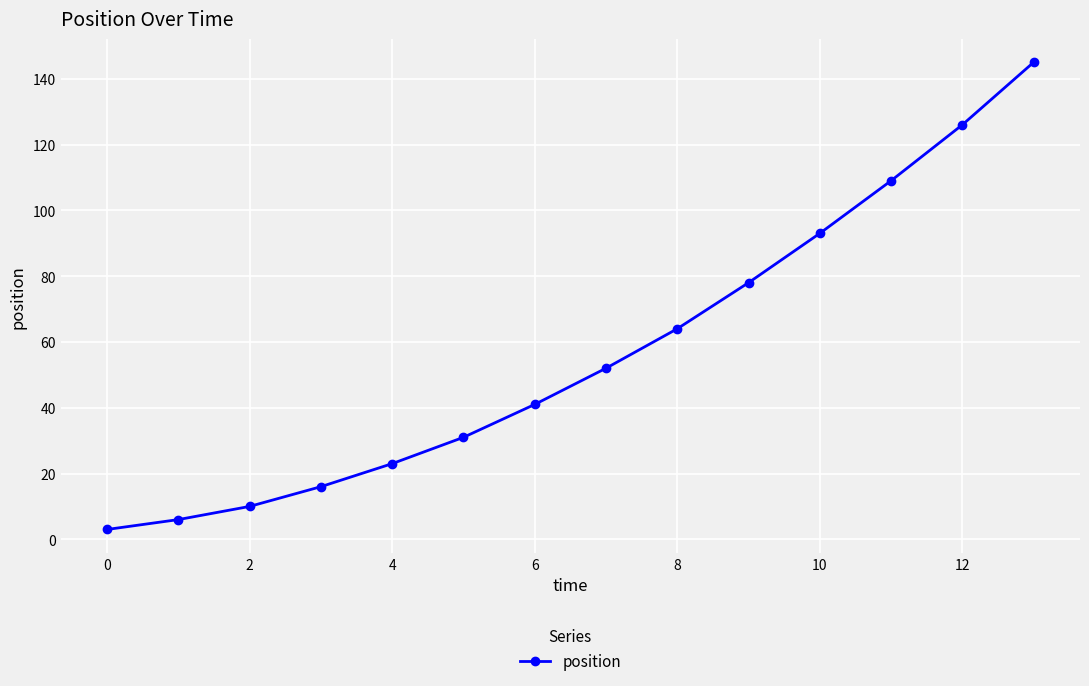

How many categories are shown in the chart?

14